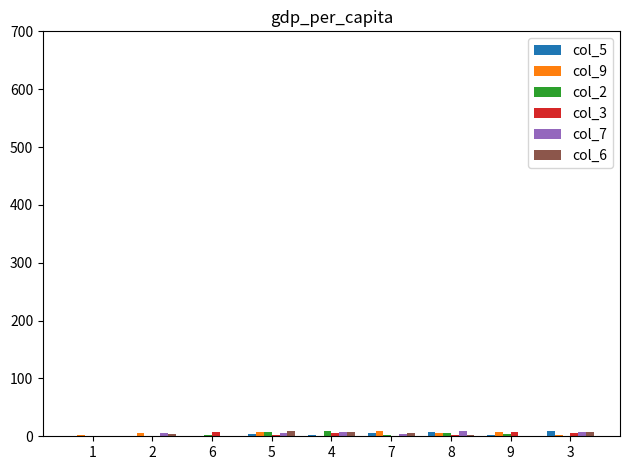

What is the total value across all series at 3?

32